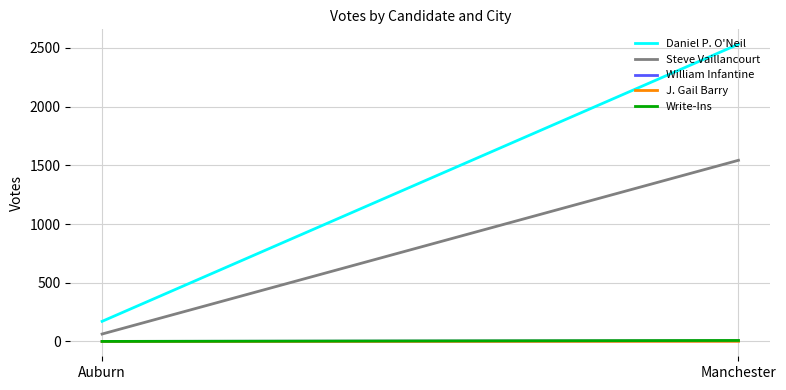

What is the difference between the maximum and minimum values in the J. Gail Barry series?

1